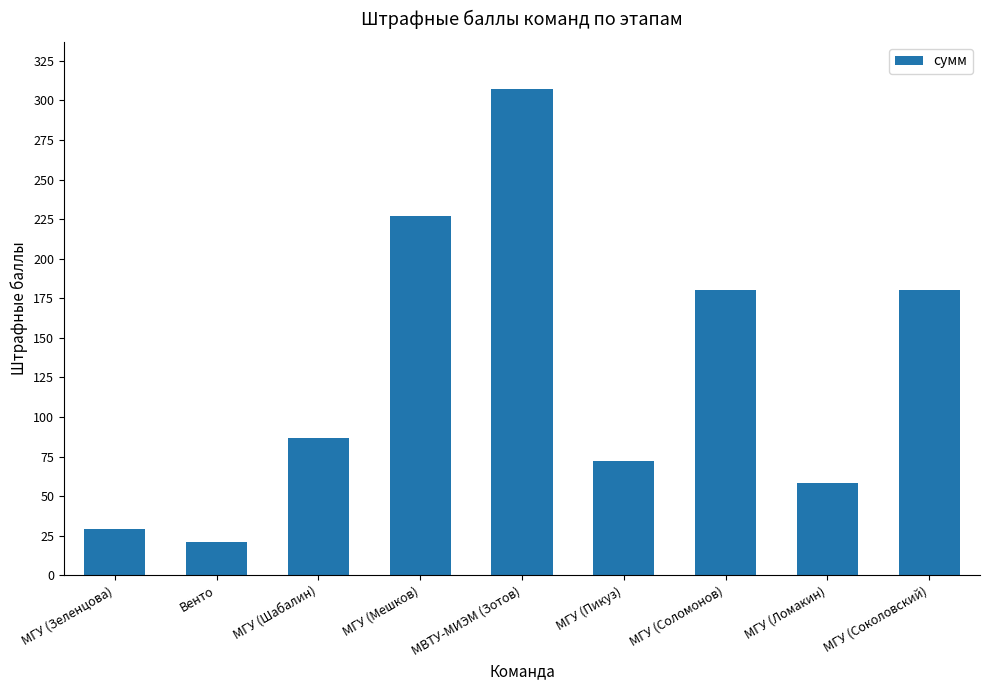

True or false: the data shows 40 at МГУ (Зеленцова).

False